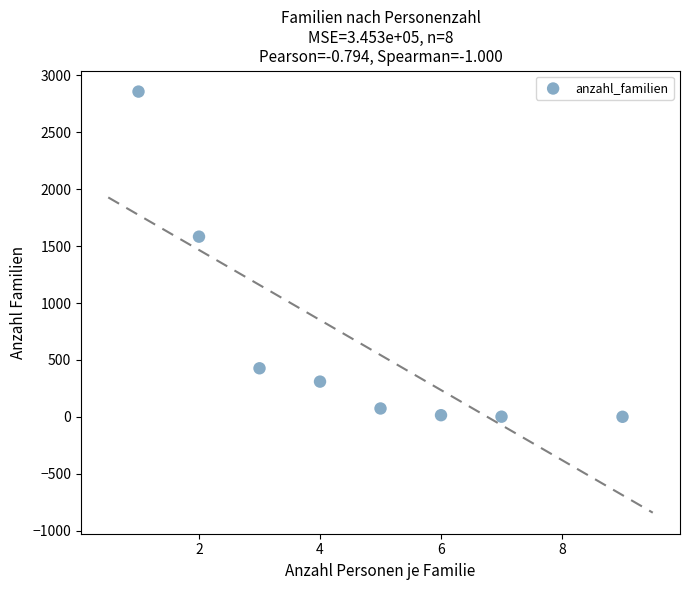

What is the average X value?

5